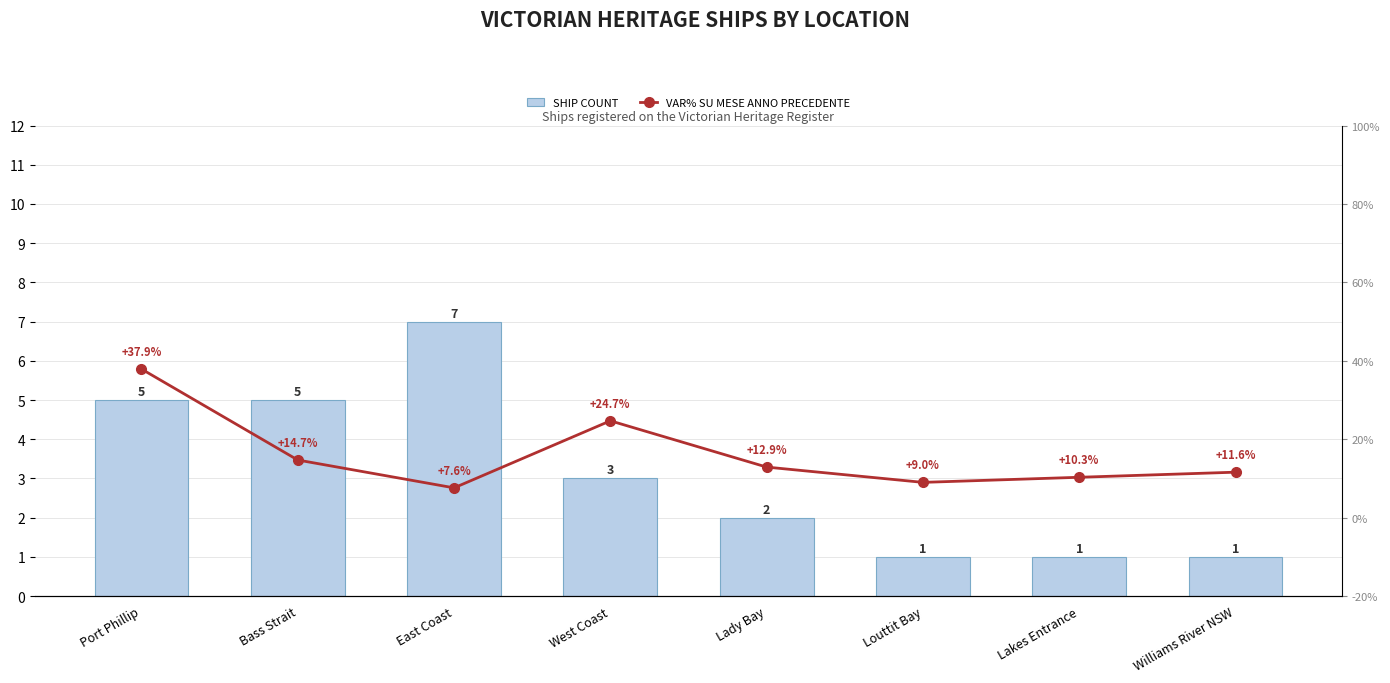

What is the difference between the highest and lowest values at Lady Bay?

10.9